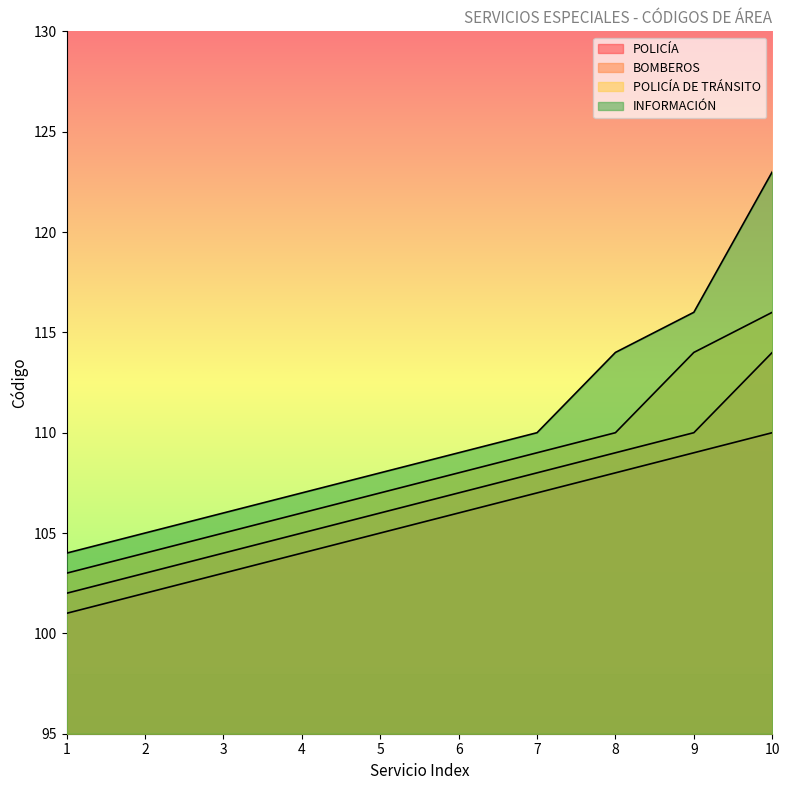

True or false: POLICÍA DE TRÁNSITO and INFORMACIÓN cross at least once.

False